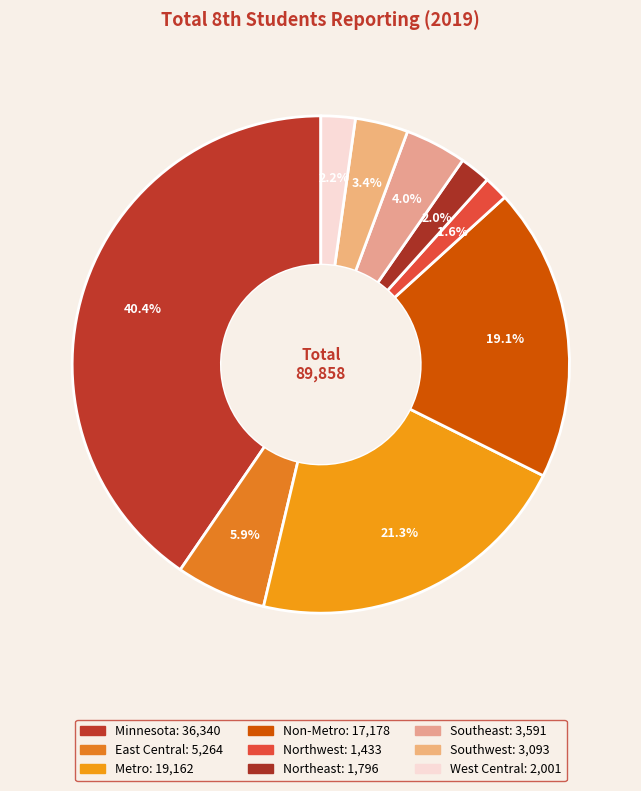

To the nearest percent, what portion does East Central represent?

6%